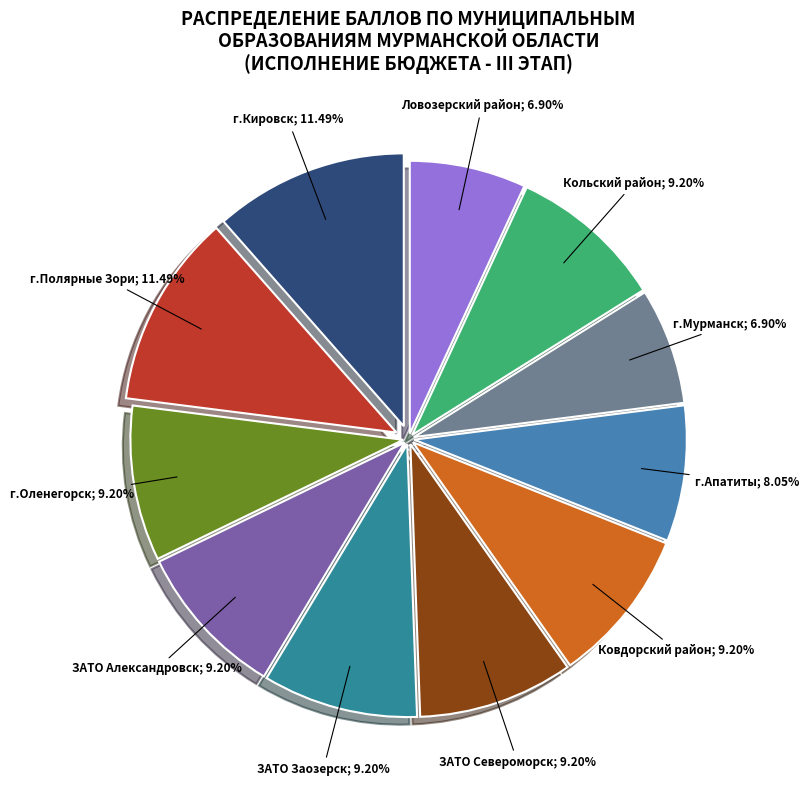

Which slice is the largest?

г.Кировск